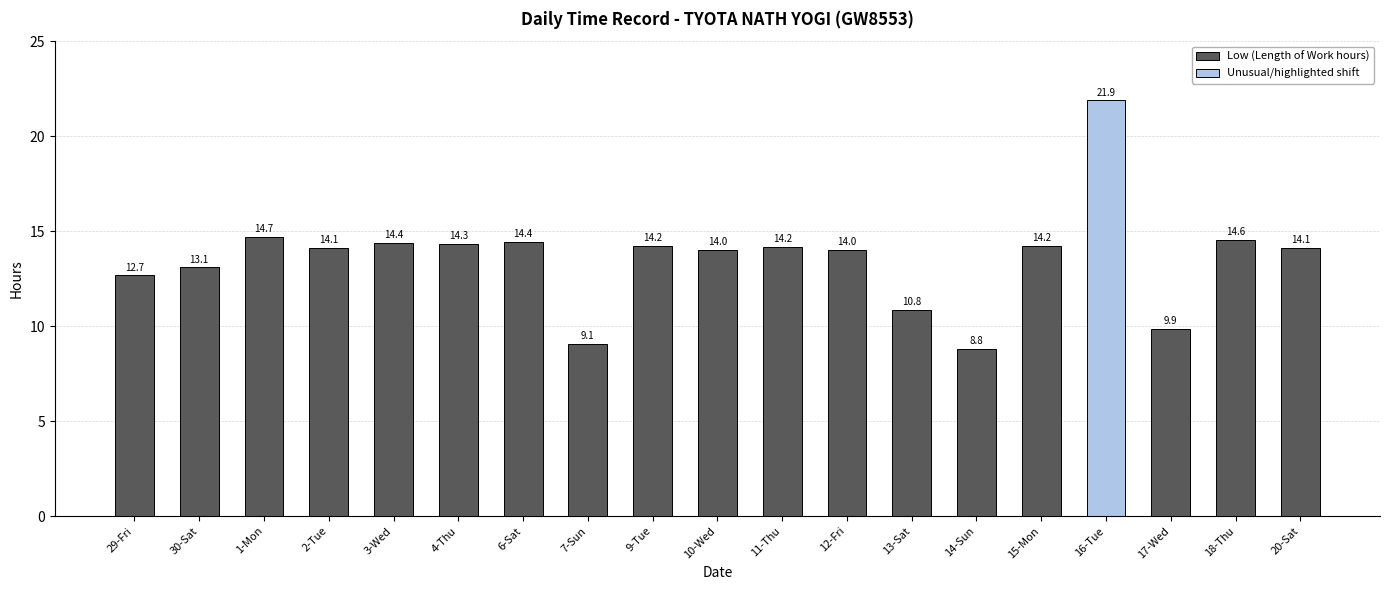

What is the label of the 16th bar from the right?

2-Tue